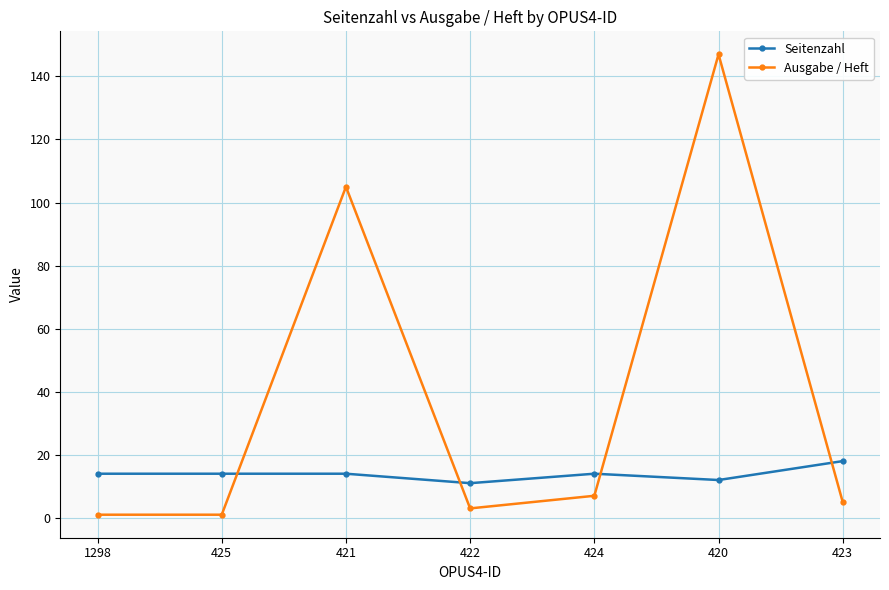

Reading right to left, transcribe all the data shown in this chart.

Seitenzahl: 423=18	420=12	424=14	422=11	421=14	425=14	1298=14
Ausgabe / Heft: 423=5	420=147	424=7	422=3	421=105	425=1	1298=1